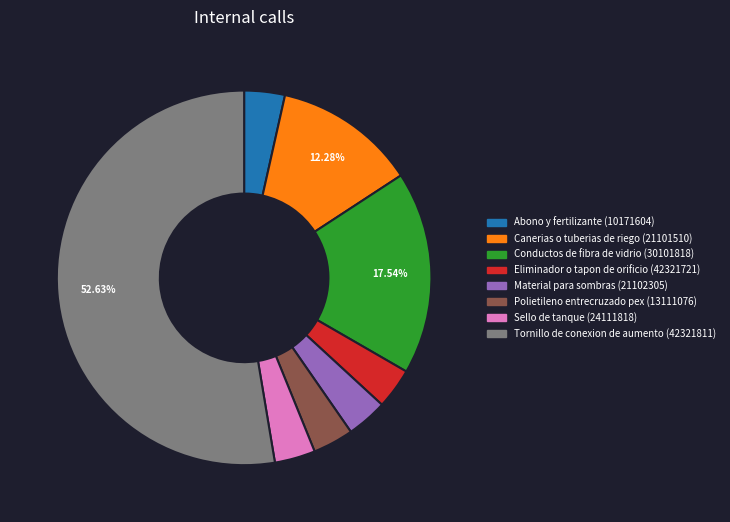

Does any single category account for the majority?

Yes